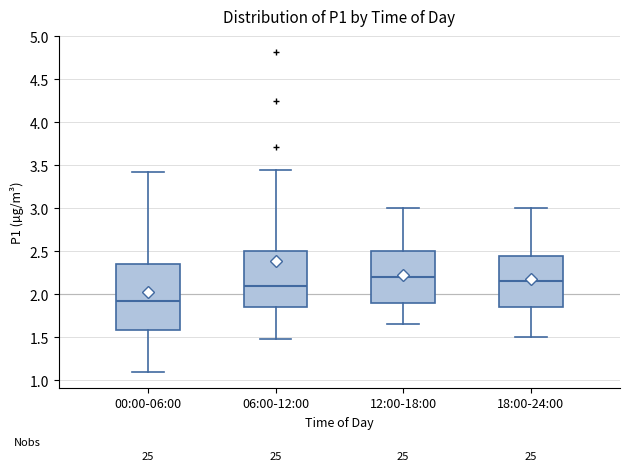

Which box is the tallest, from its lower edge to its upper edge?

00:00-06:00